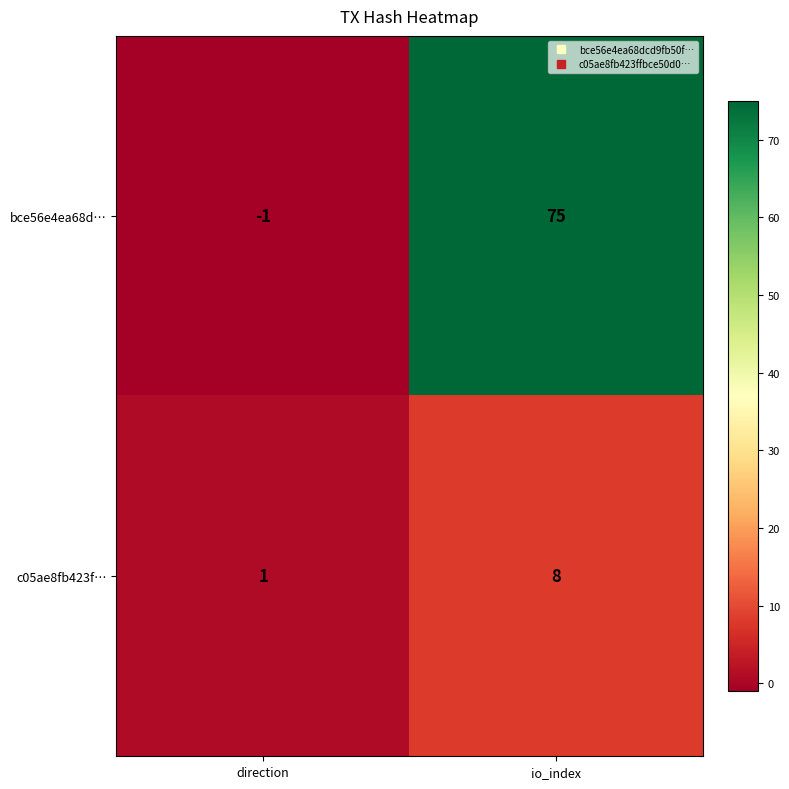

What is the difference between the highest and lowest values at direction?

2